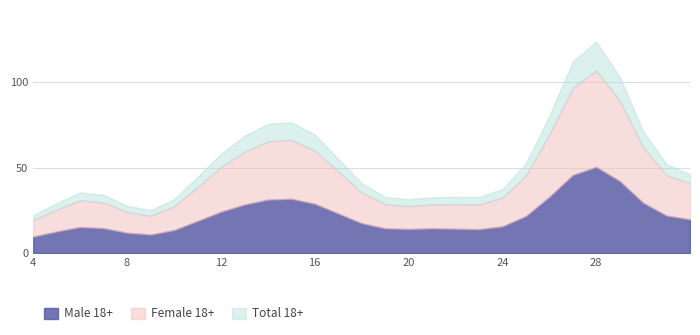

True or false: Male 18+ has a value of 73.1 at 28.

False